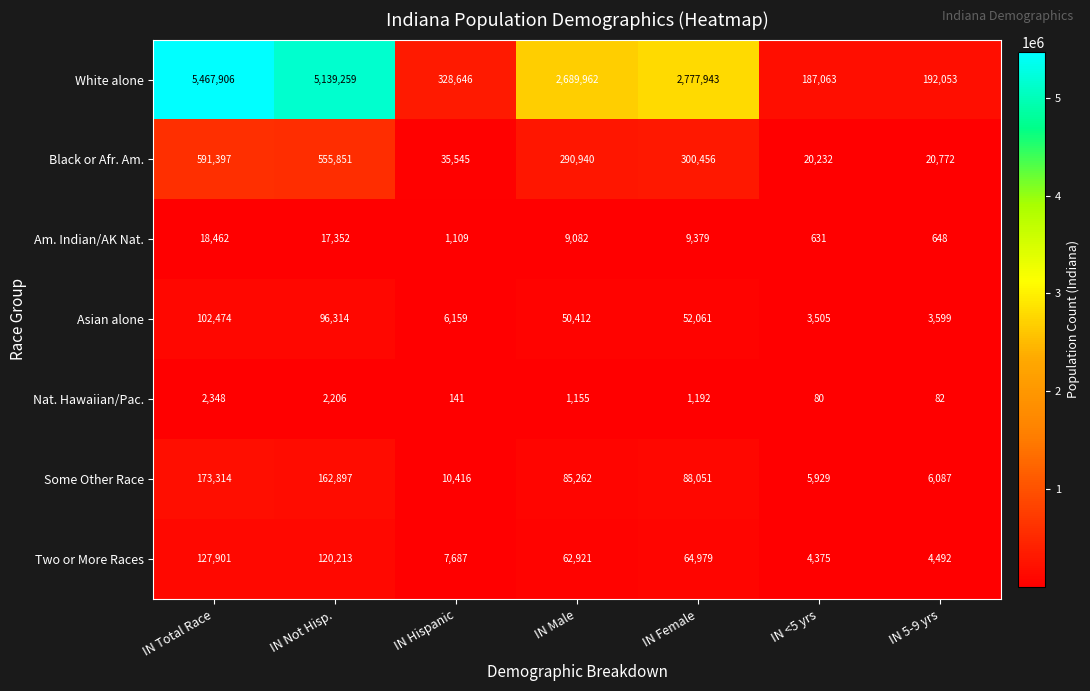

The value of Am. Indian/AK Nat. at IN Hispanic is 714. True or false?

False